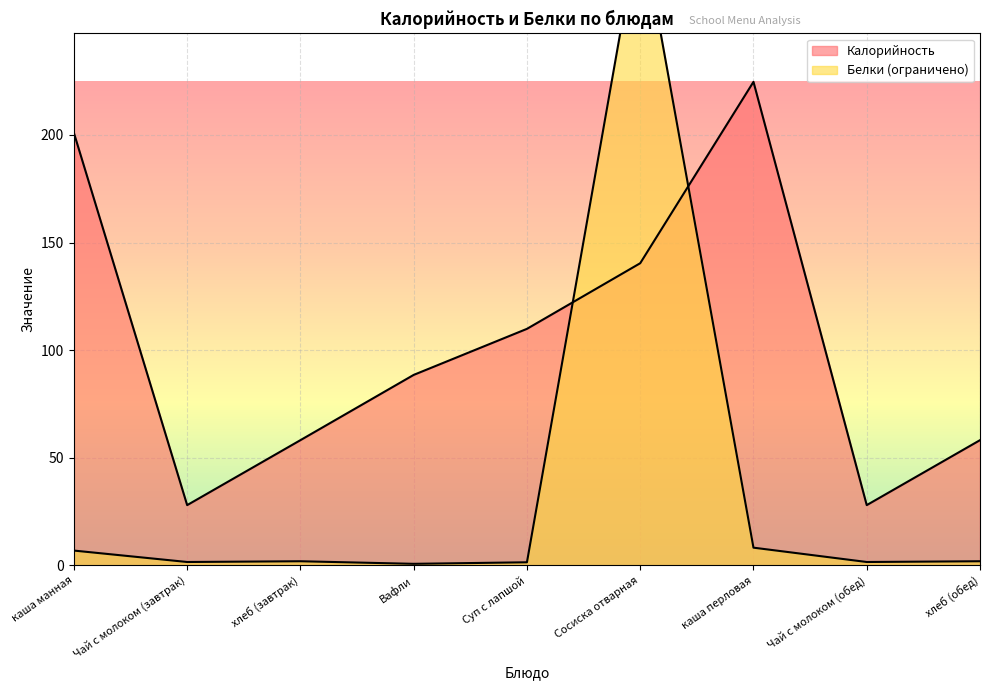

True or false: Белки has a value of 2.5 at Чай с молоком (обед).

False